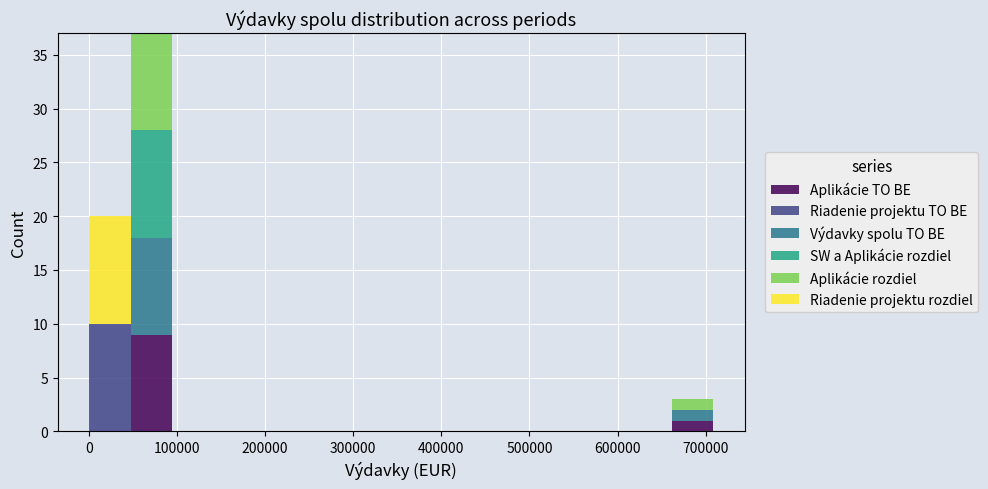

Reading left to right, list every stacked bar in this chart as the range it spans on the x-axis followed by its total height. Neither the bar edges nor the heights are printed on the chart, so give them approximately, as read against the axes.

0 to 50000: 20
50000 to 90000: 37
90000 to 140000: 0
140000 to 190000: 0
190000 to 240000: 0
240000 to 280000: 0
280000 to 330000: 0
330000 to 380000: 0
380000 to 430000: 0
430000 to 470000: 0
470000 to 520000: 0
520000 to 570000: 0
570000 to 610000: 0
610000 to 660000: 0
660000 to 710000: 3